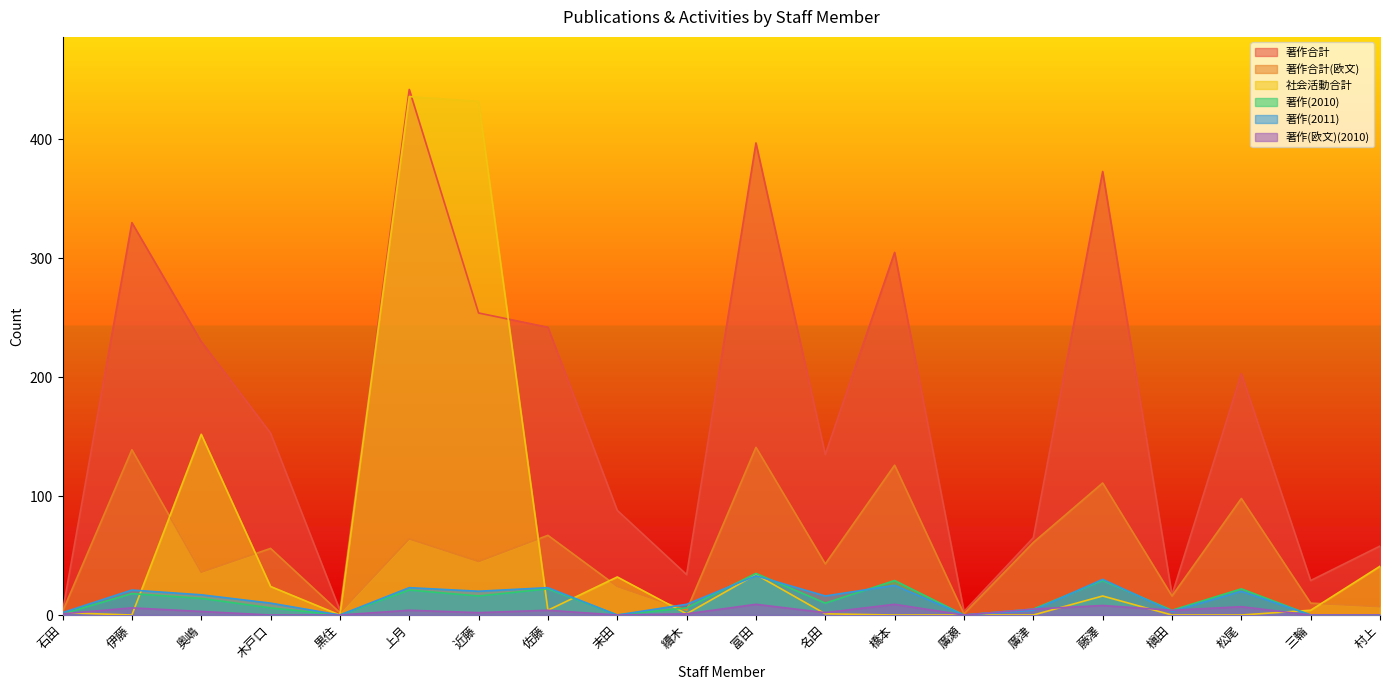

Which series has the largest total across all categories?

著作合計